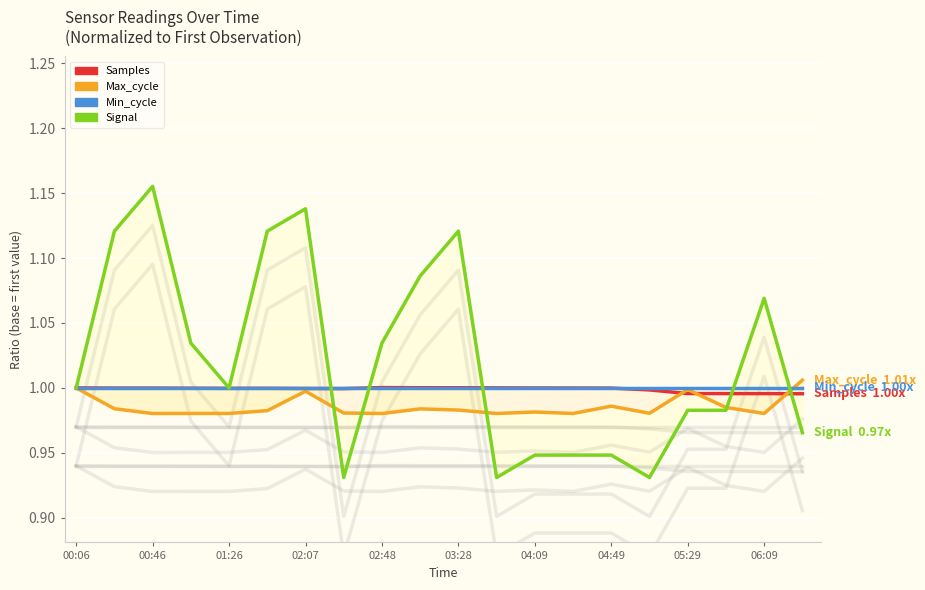

Where is Signal nearest to the value 1?

00:06